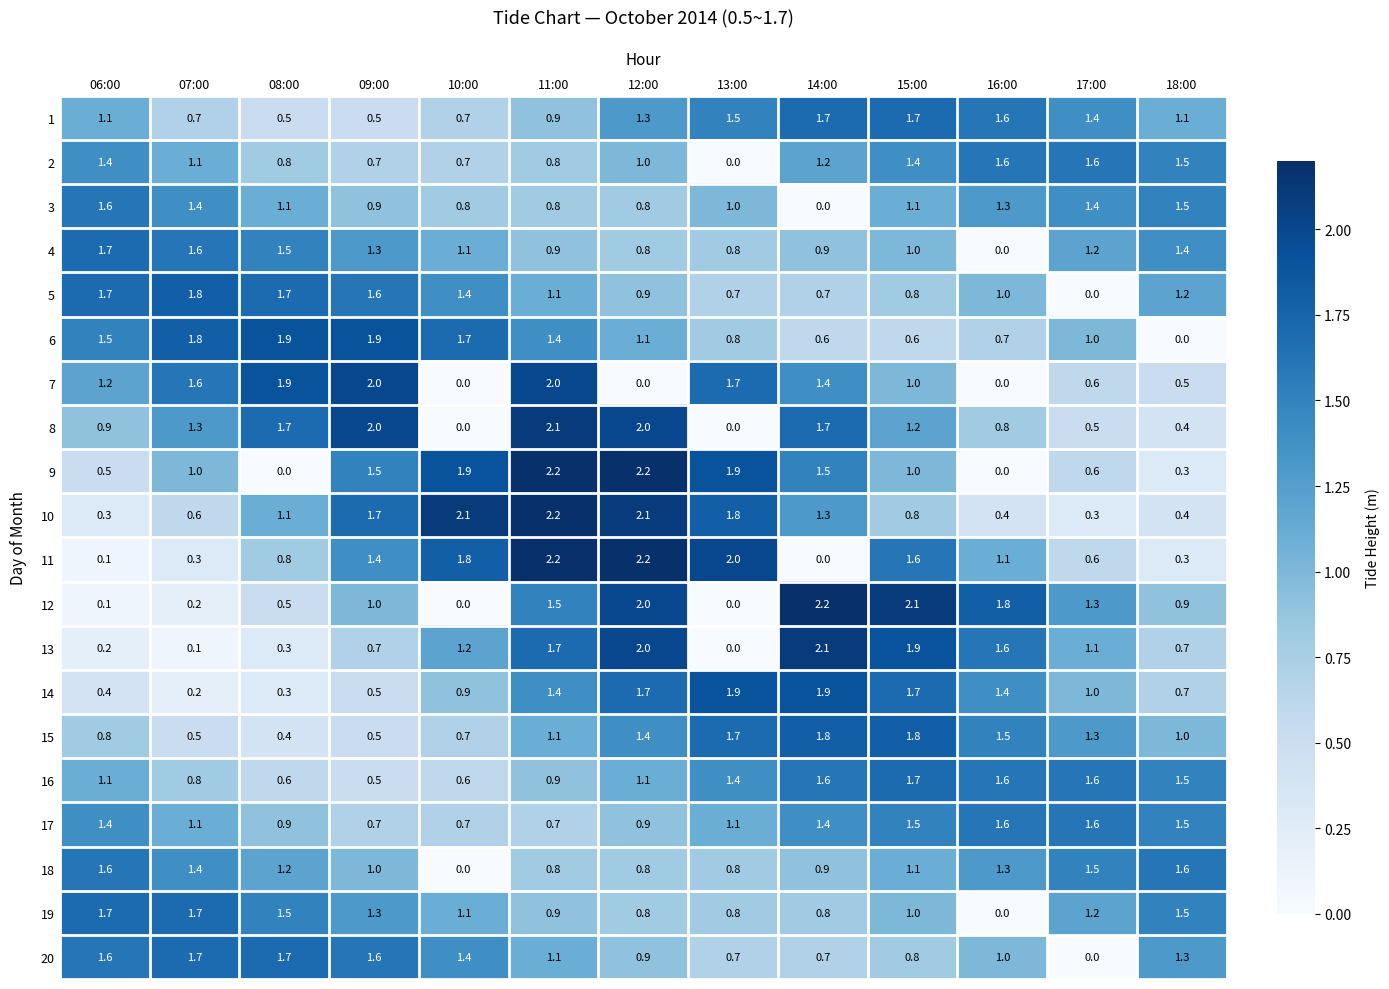

The 8 series shows 0.3 at 15:00. True or false?

False